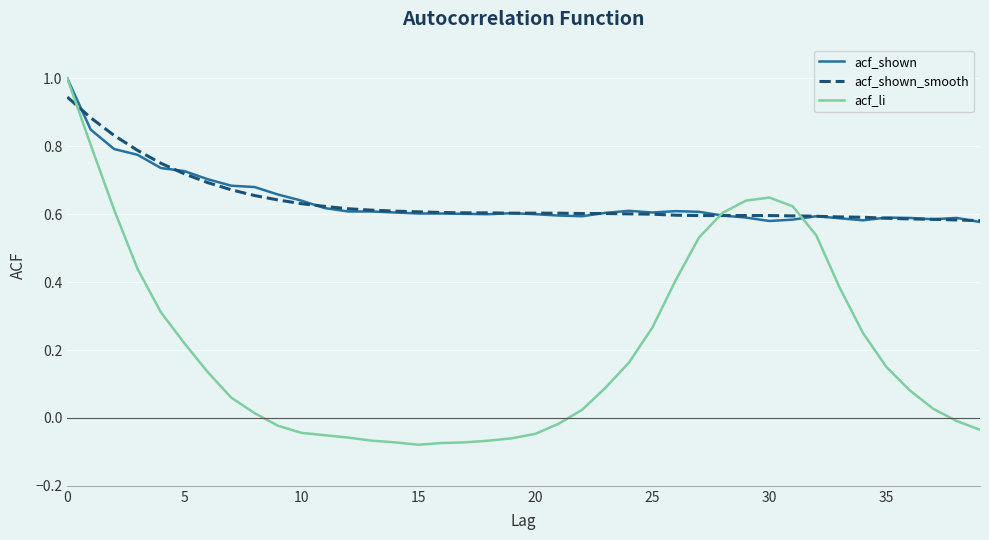

Which series has the largest range (max minus min)?

acf_li